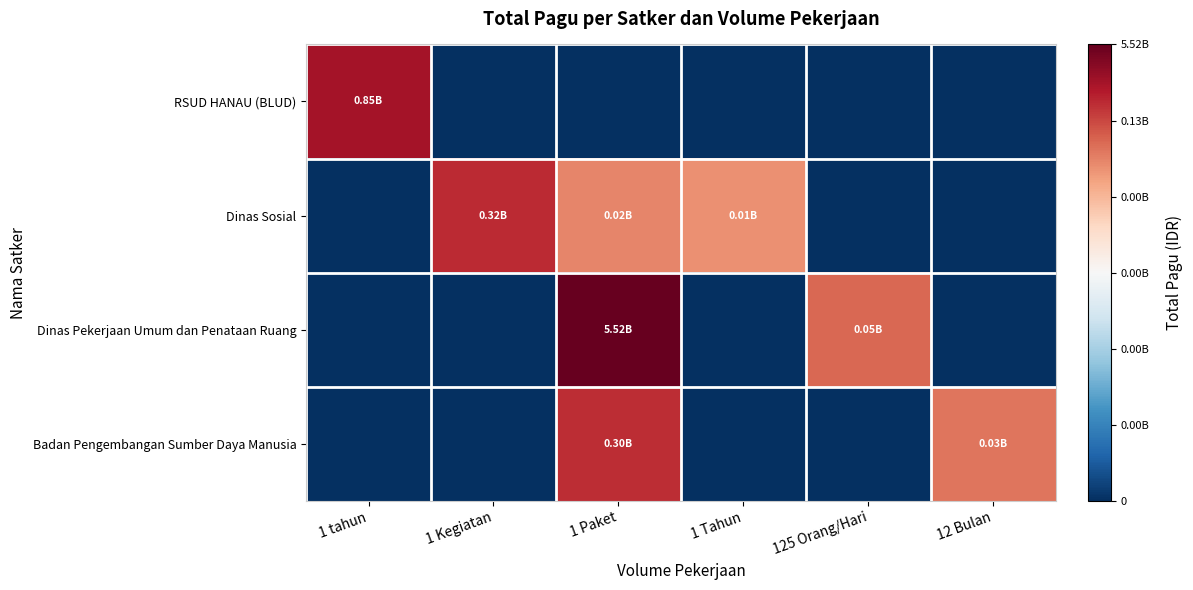

Reading left to right, extract all data points from this chart.

RSUD HANAU (BLUD): 1 tahun=8.9	1 Kegiatan=0.0	1 Paket=0.0	1 Tahun=0.0	125 Orang/Hari=0.0	12 Bulan=0.0
Dinas Sosial: 1 tahun=0.0	1 Kegiatan=8.5	1 Paket=7.3	1 Tahun=7.1	125 Orang/Hari=0.0	12 Bulan=0.0
Dinas Pekerjaan Umum dan Penataan Ruang: 1 tahun=0.0	1 Kegiatan=0.0	1 Paket=9.7	1 Tahun=0.0	125 Orang/Hari=7.7	12 Bulan=0.0
Badan Pengembangan Sumber Daya Manusia: 1 tahun=0.0	1 Kegiatan=0.0	1 Paket=8.5	1 Tahun=0.0	125 Orang/Hari=0.0	12 Bulan=7.5